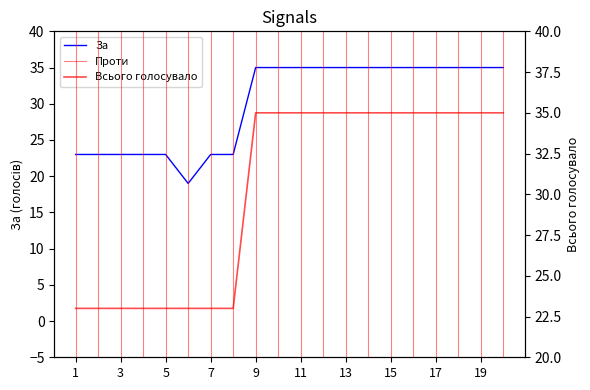

Reading right to left, list all the values displayed in this chart.

За: 35	35	35	35	35	35	35	35	35	35	35	35	23	23	19	23	23	23	23	23
Всього голосувало: 35	35	35	35	35	35	35	35	35	35	35	35	23	23	23	23	23	23	23	23